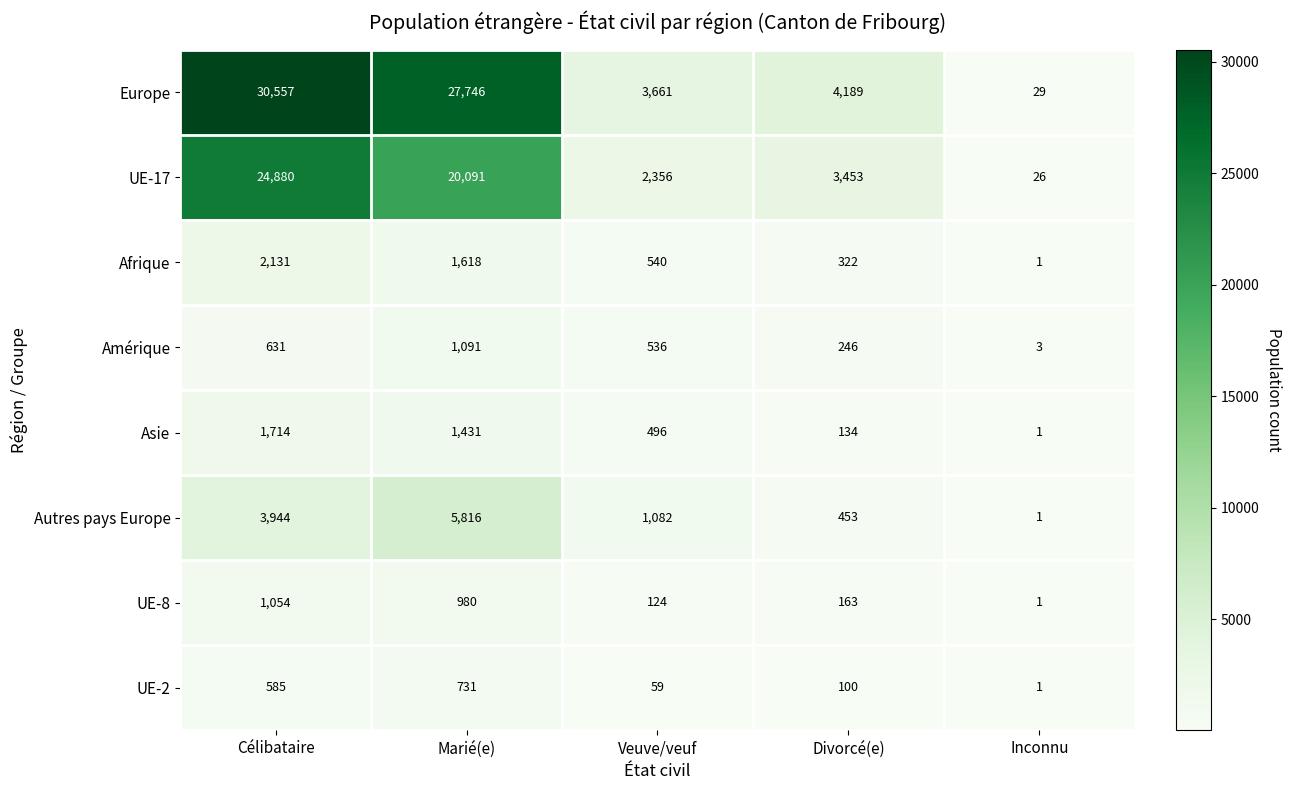

At which label does Autres pays Europe reach its peak?

Marié(e)